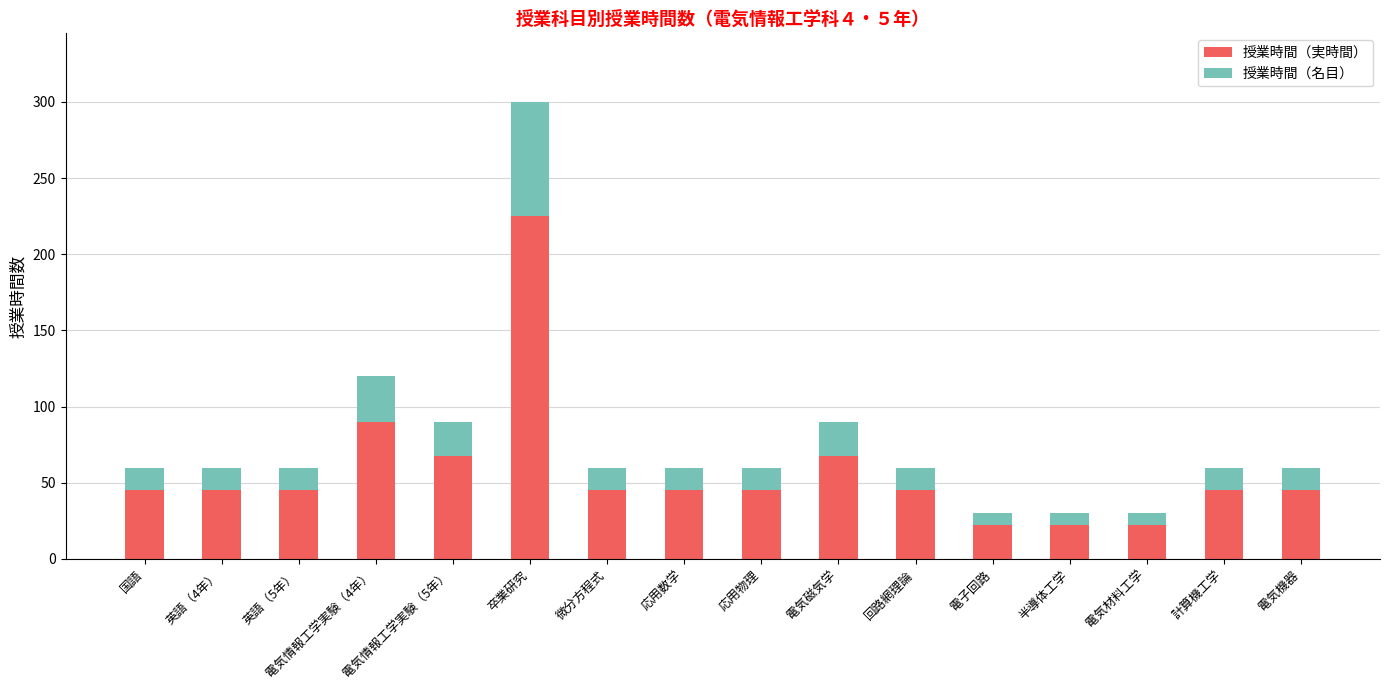

What is the difference between the maximum and second lowest values in the 授業時間（実時間） series?

202.5